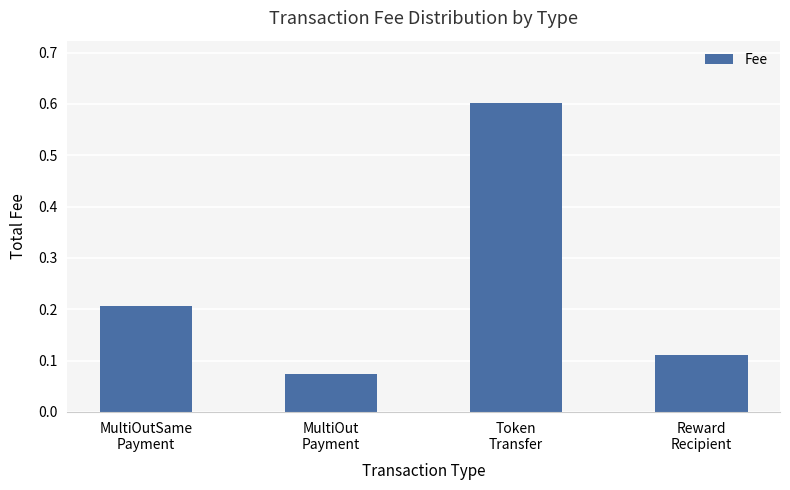

List the labels in order of value, smallest first.

MultiOut
Payment, Reward
Recipient, MultiOutSame
Payment, Token
Transfer